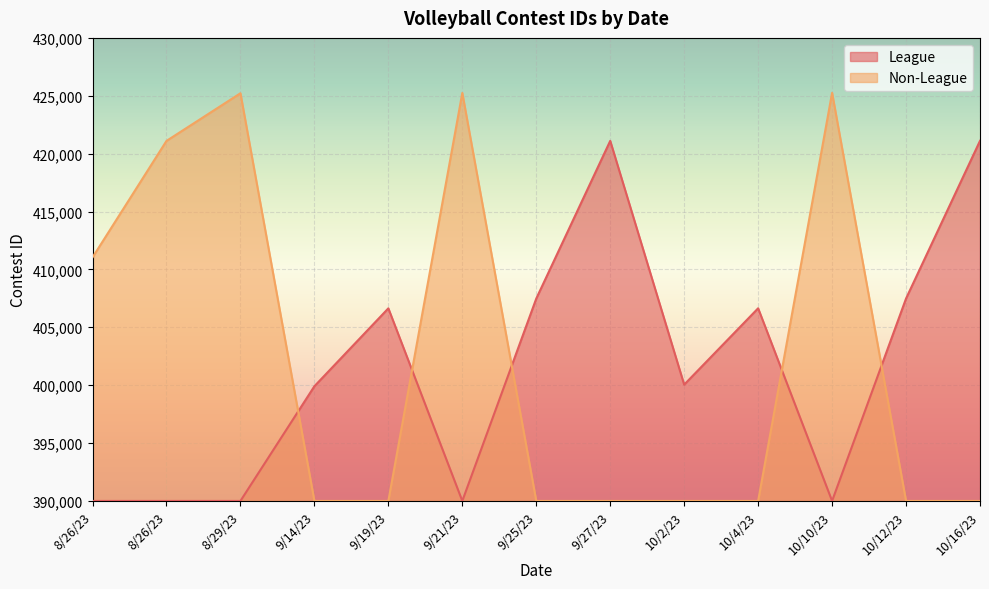

What is the label of the 1st point from the right?

10/16/23